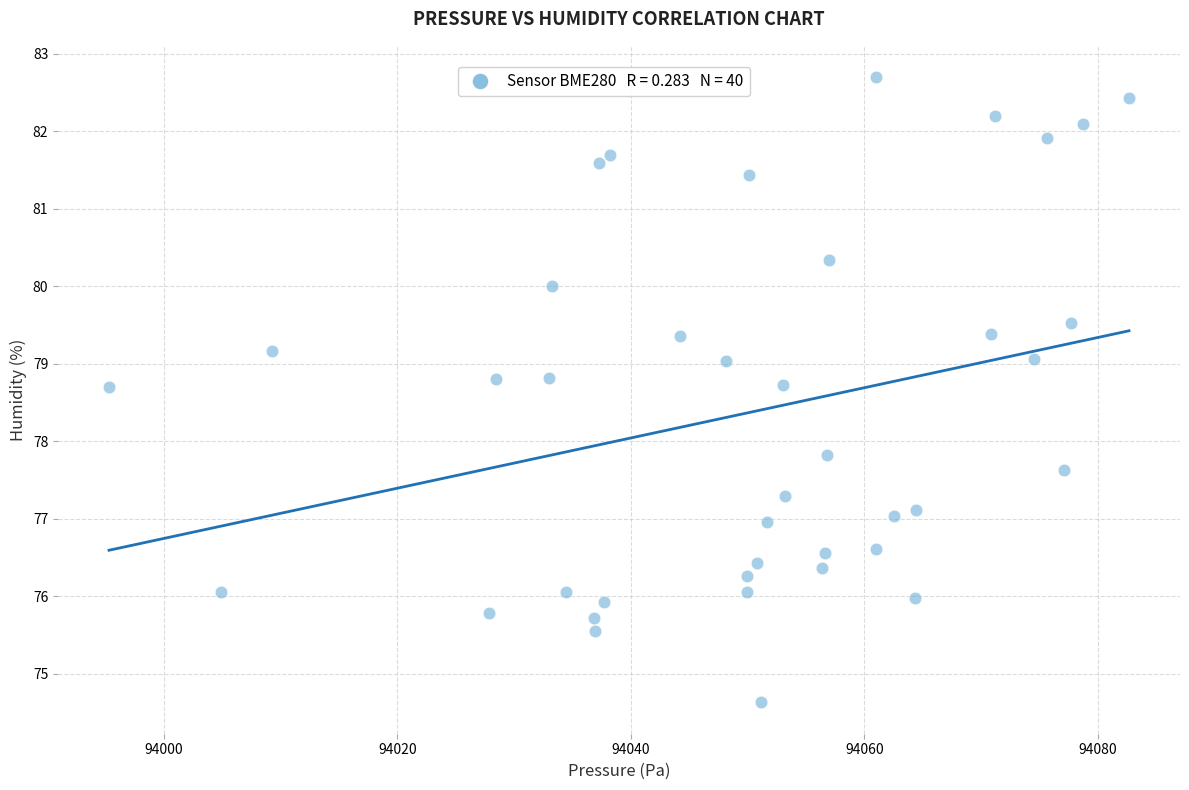

What Y value in the scatter plot is closest to 78?

77.8